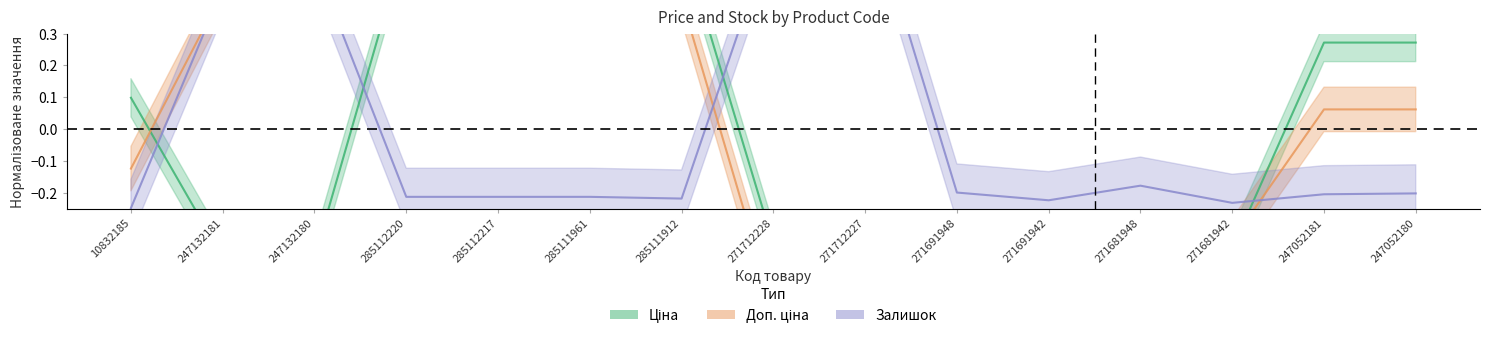

Does the chart have visible grid lines?

No